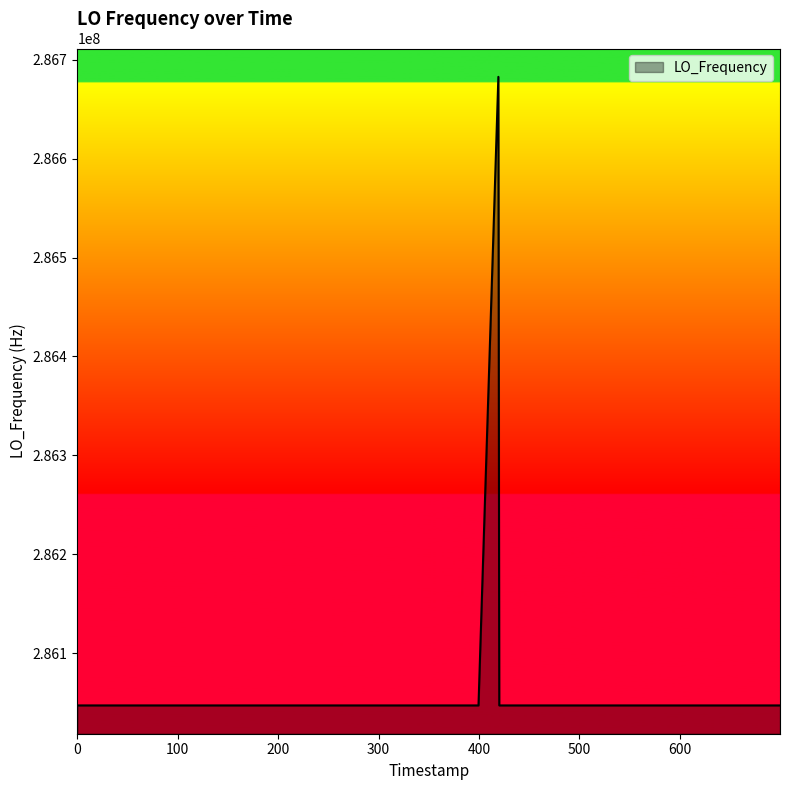

What is the difference between the maximum and minimum values?

635709.7